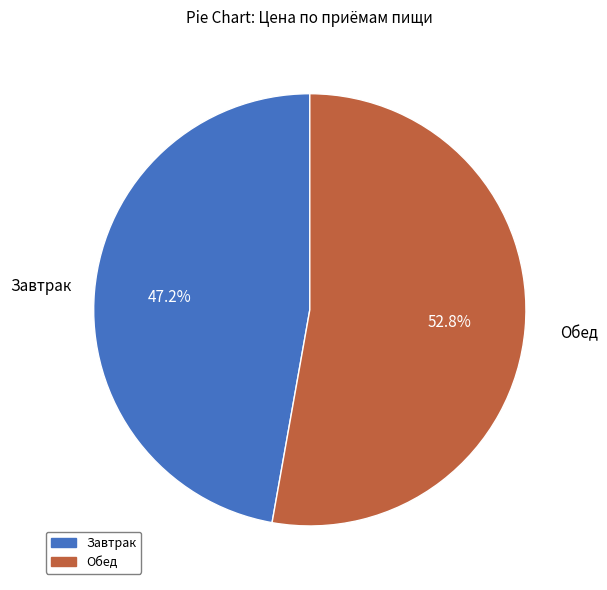

How many segments does this pie chart have?

2